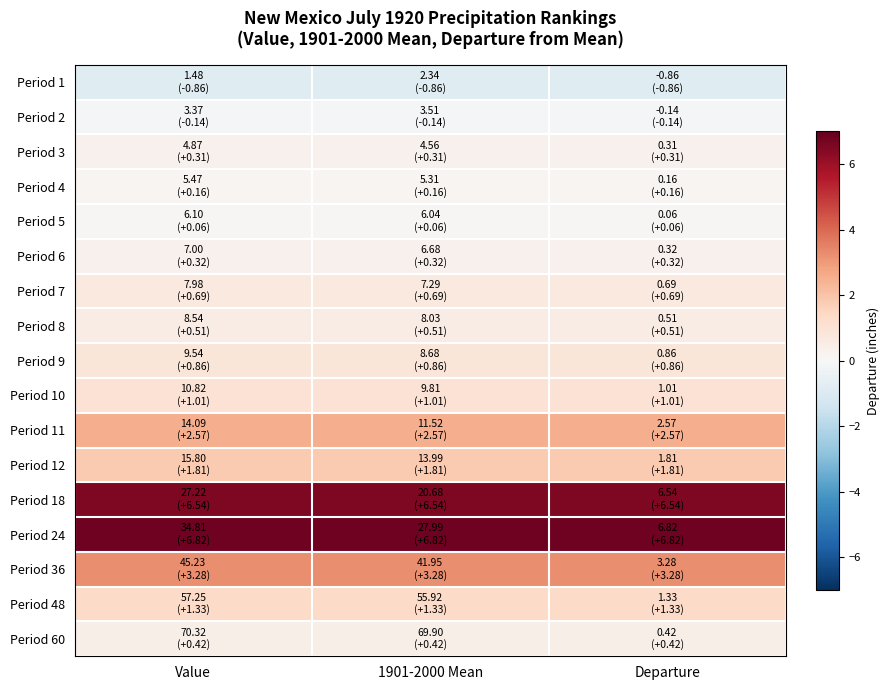

What is the minimum value shown in the chart?

-0.9